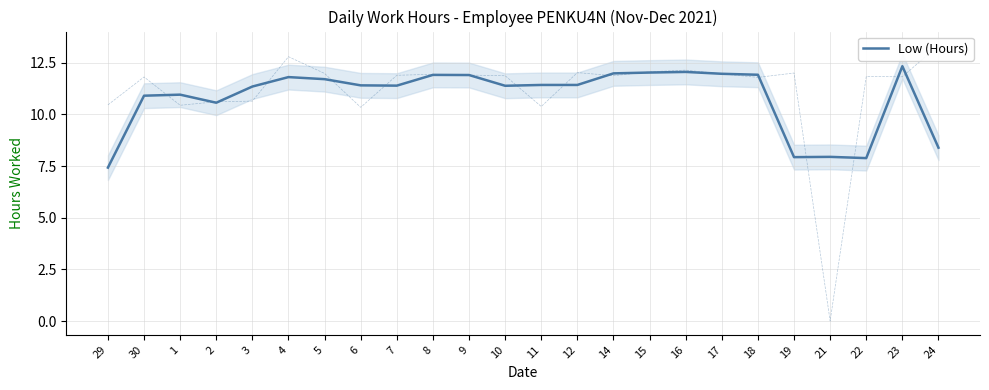

Reading left to right, list all the values displayed in this chart.

29=7.4	30=10.9	1=11.0	2=10.6	3=11.3	4=11.8	5=11.7	6=11.4	7=11.4	8=11.9	9=11.9	10=11.4	11=11.4	12=11.4	14=12.0	15=12.0	16=12.1	17=12.0	18=11.9	19=7.9	21=7.9	22=7.9	23=12.3	24=8.4